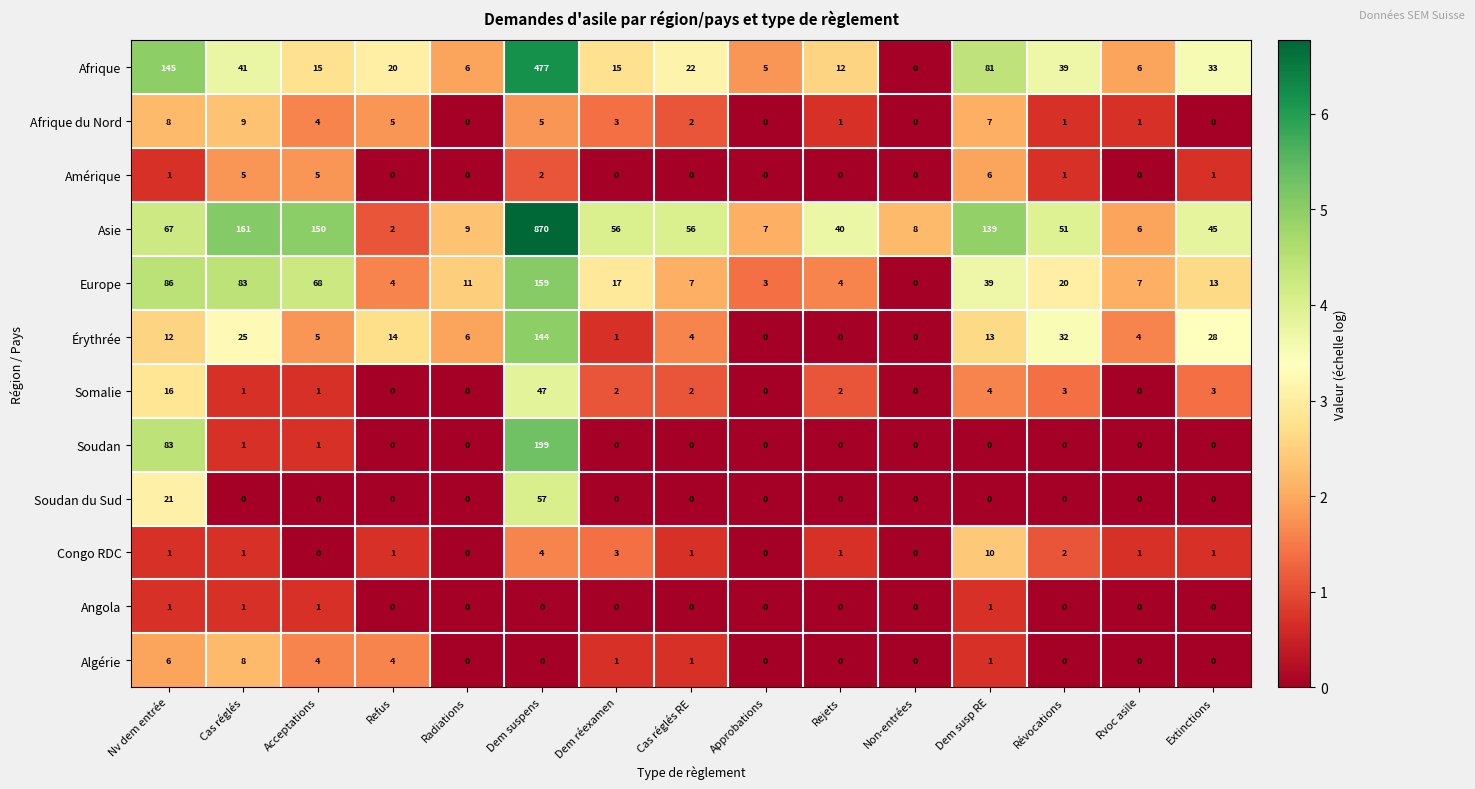

At which category is the sum across all series the highest?

Dem suspens